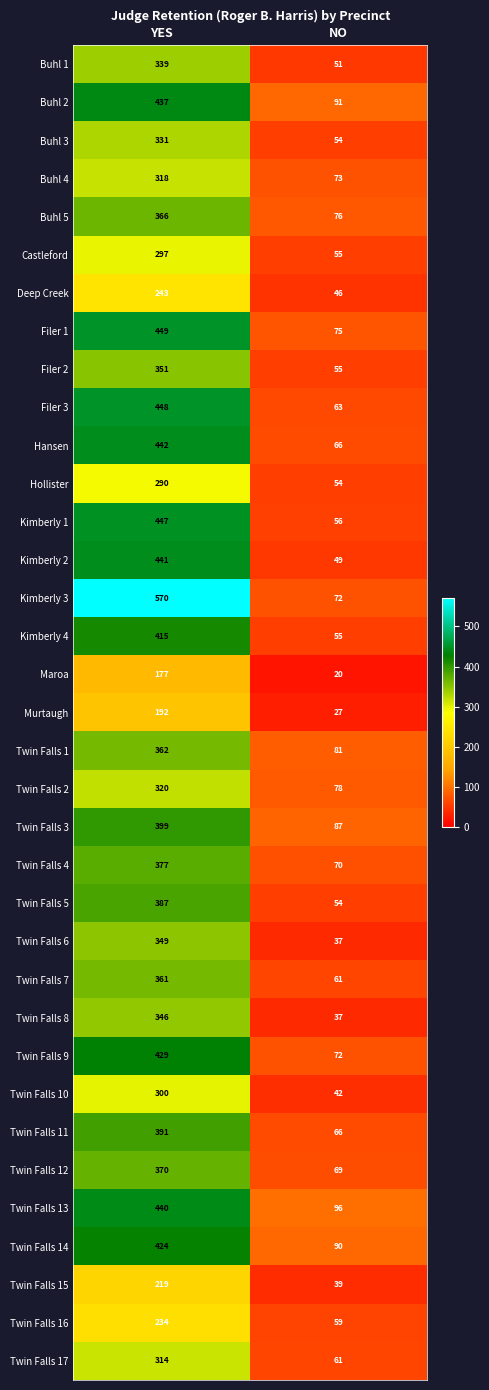

What is the sum of all Hollister values?

344